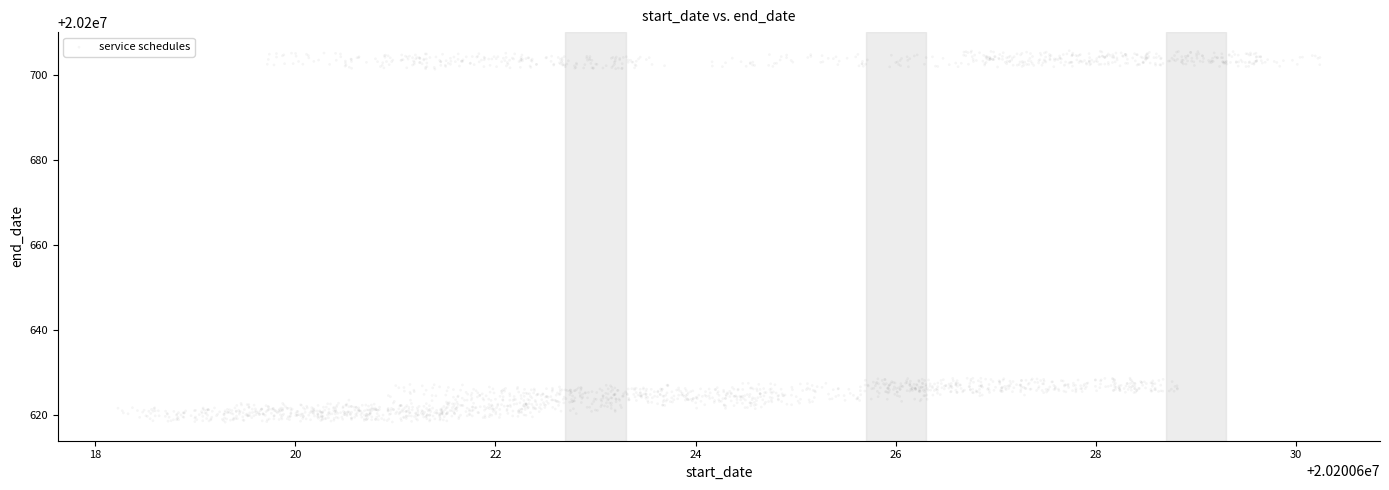

What is the range of Y values (max minus min)?

87.3